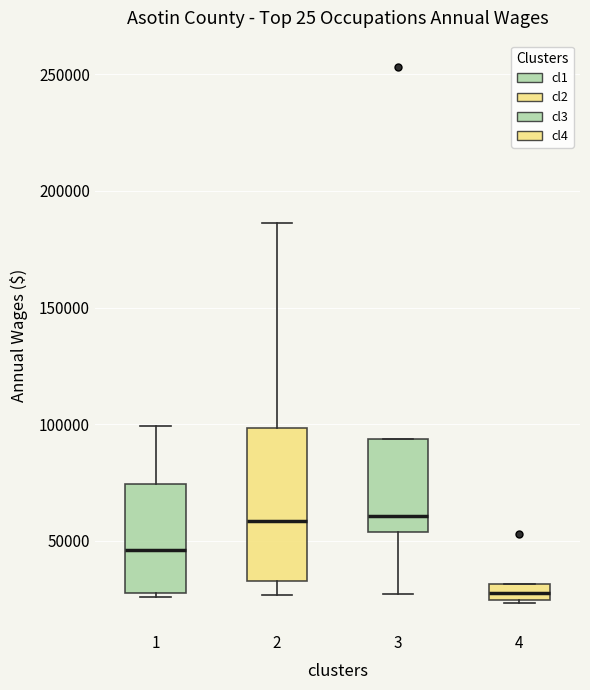

Comparing the boxes themselves (not the whiskers), which one is the tallest?

2